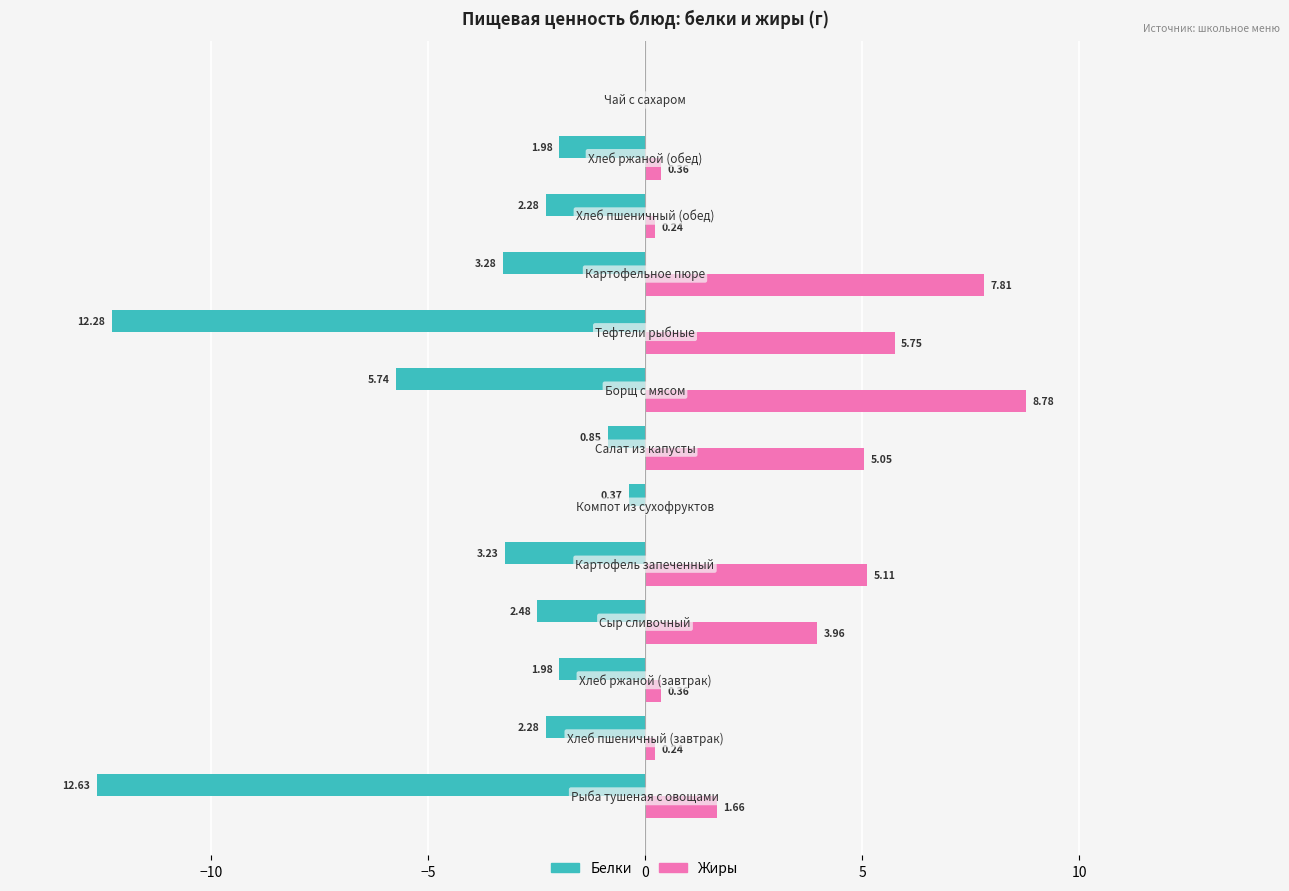

Which series has the largest total across all categories?

Жиры